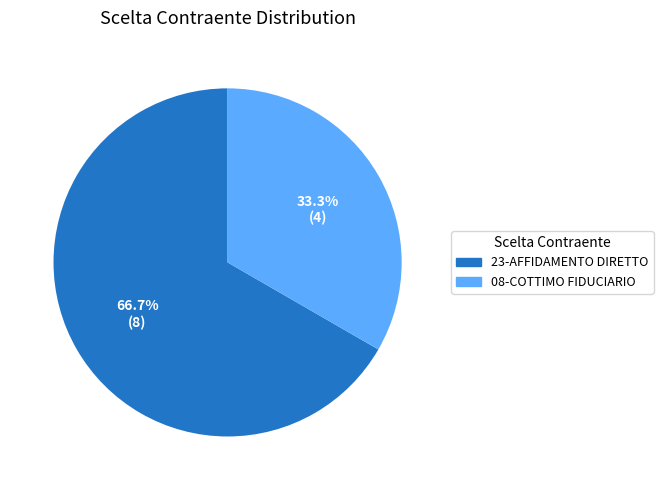

Rank the categories by value from highest to lowest.

23-AFFIDAMENTO DIRETTO, 08-COTTIMO FIDUCIARIO